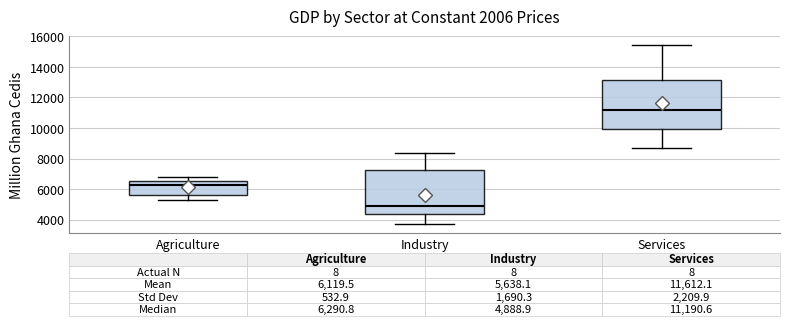

Comparing the boxes themselves (not the whiskers), which one is the tallest?

Services